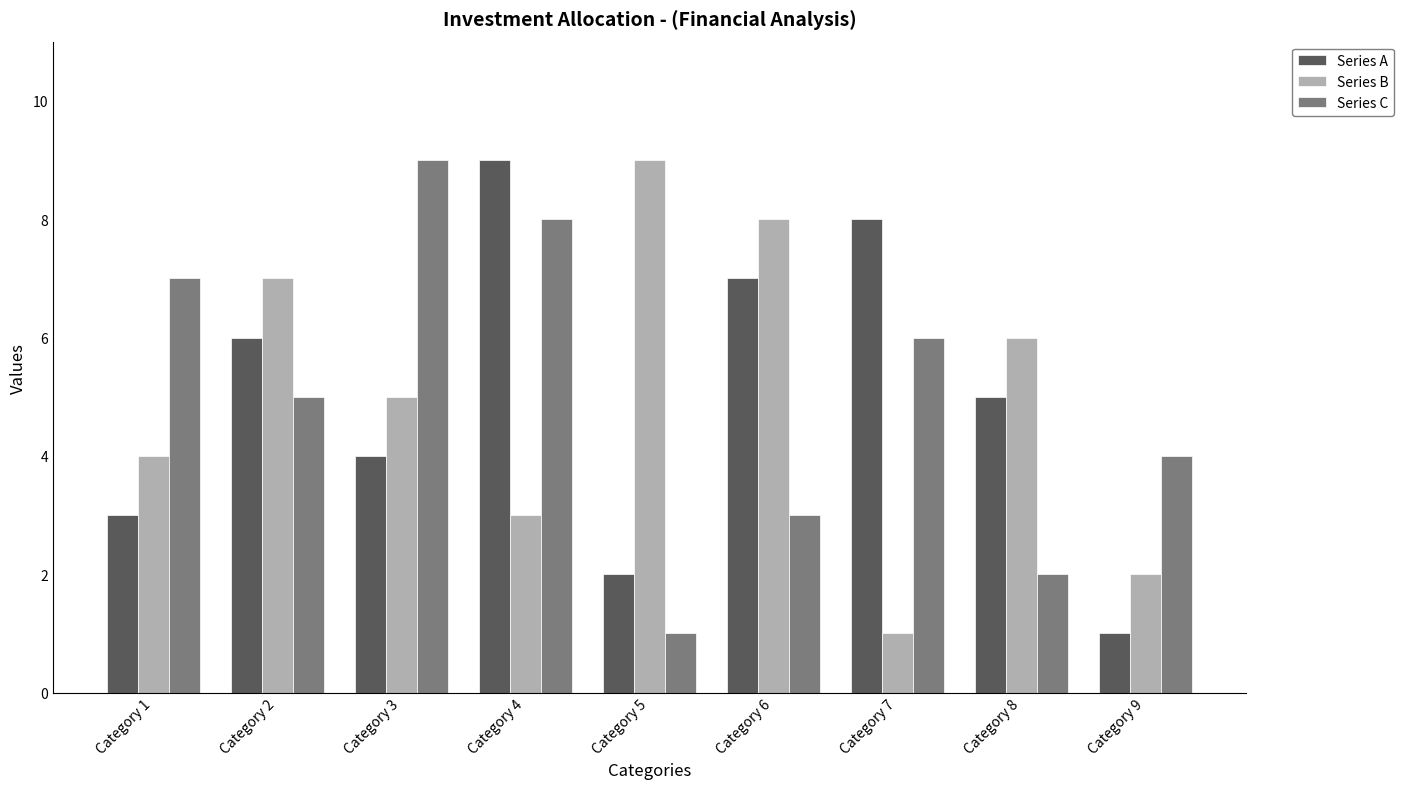

Is the value of Series B at Category 6 greater than the value of Series C at Category 2?

Yes